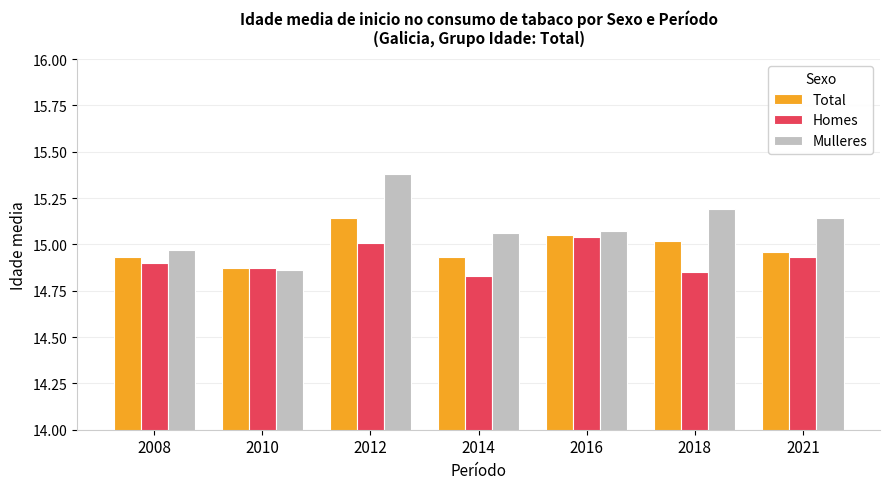

Where is Homes nearest to the value 14?

2014